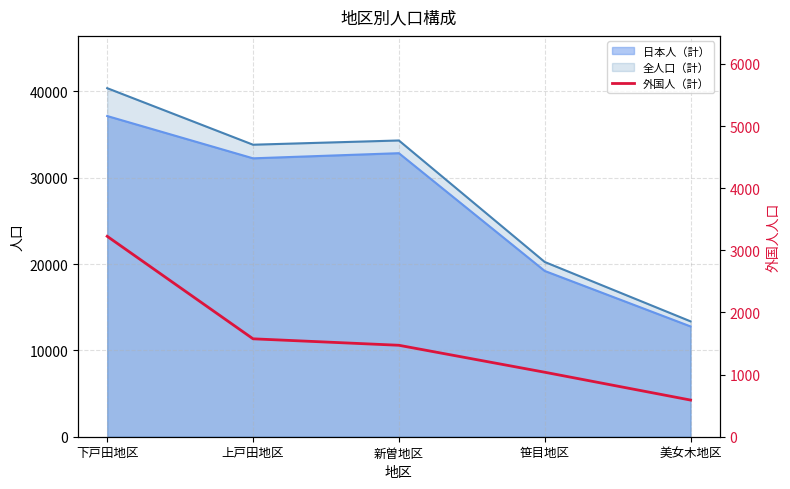

What is the label of the 5th point from the right?

下戸田地区